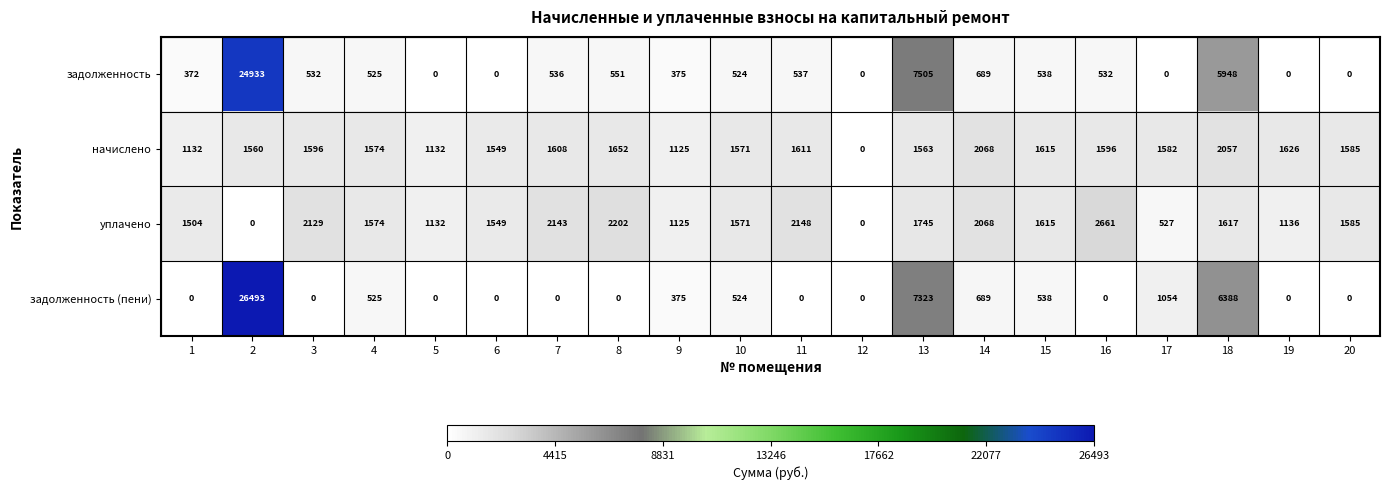

True or false: задолженность (пени) has a value of 689 at 14.

True